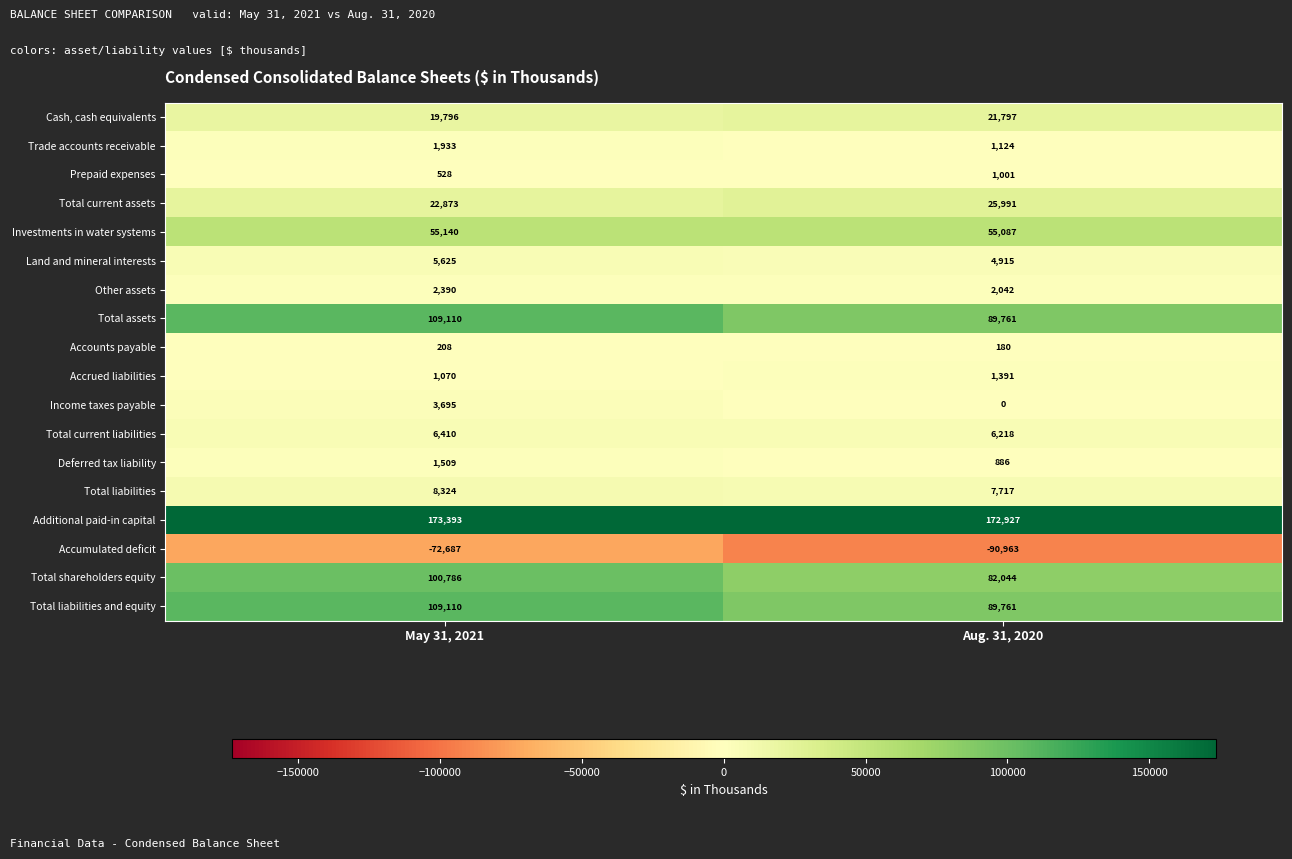

What is the difference between the maximum and minimum values in the Total assets series?

19349